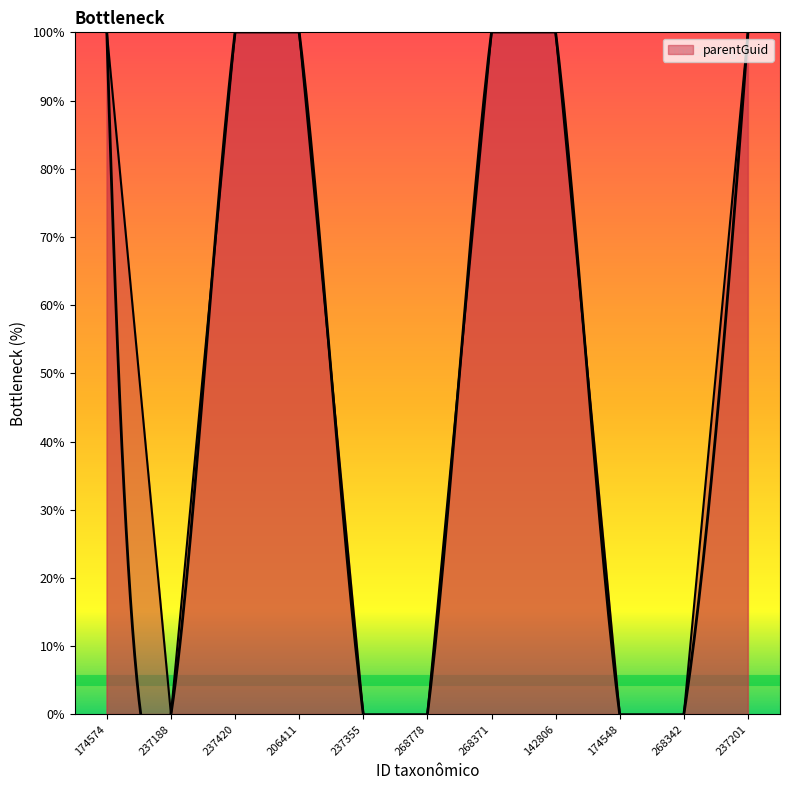

What position from the right is 237355?

7